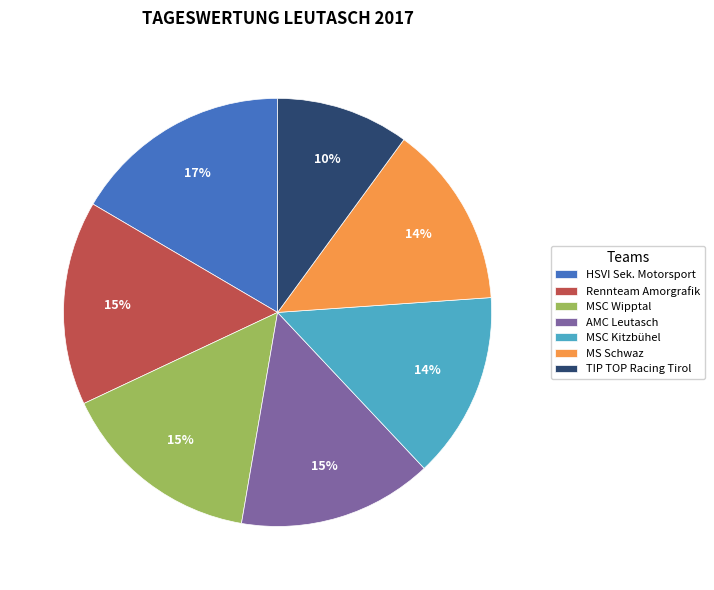

Is HSVI Sek. Motorsport the majority of the pie?

No